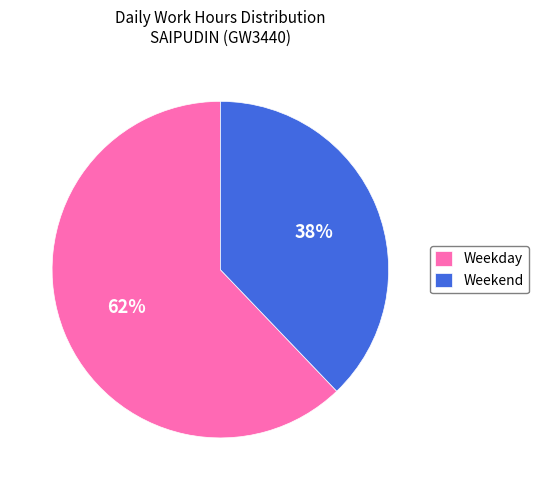

Between Weekday and Weekend, which is larger?

Weekday